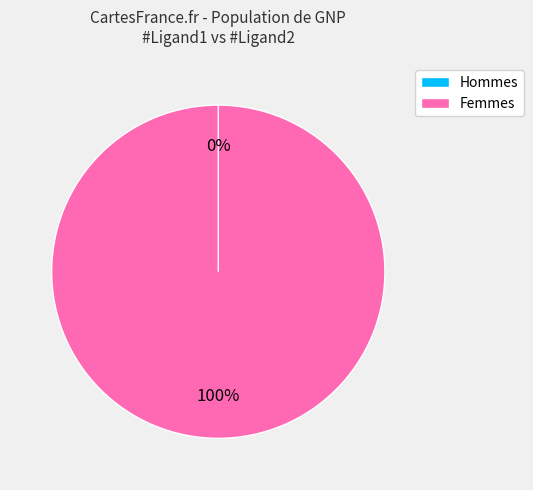

The #Ligand2 slice represents 0% of the pie. True or false?

True